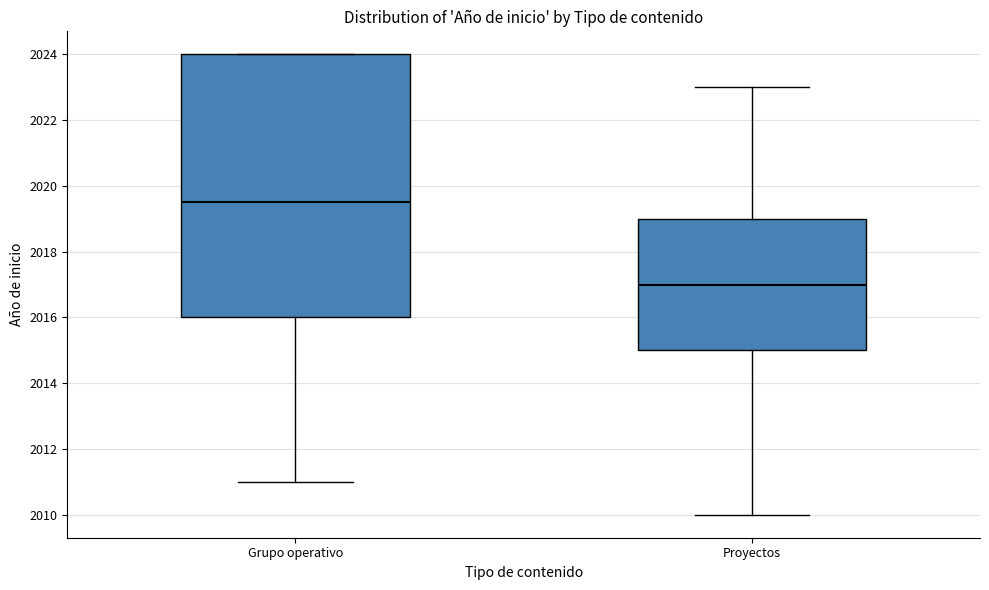

Which box is the tallest, from its lower edge to its upper edge?

Grupo operativo